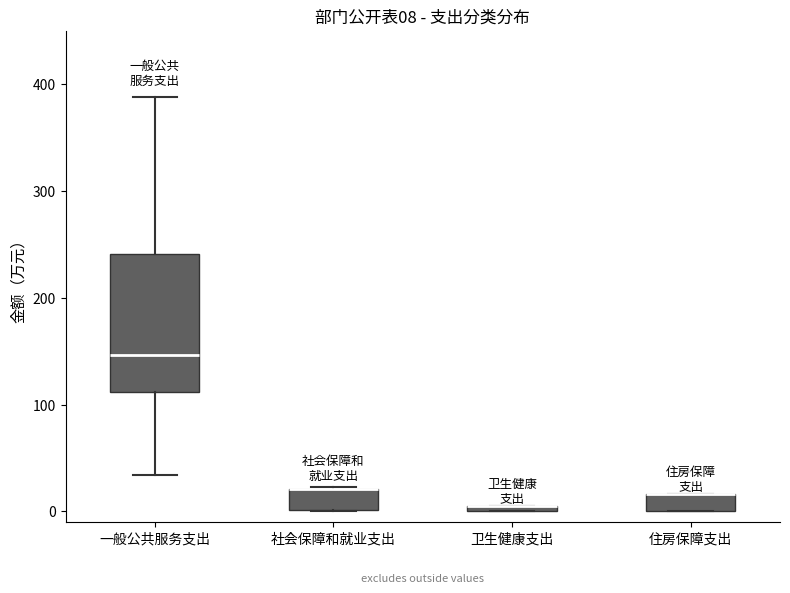

Which box is the tallest, from its lower edge to its upper edge?

一般公共服务支出